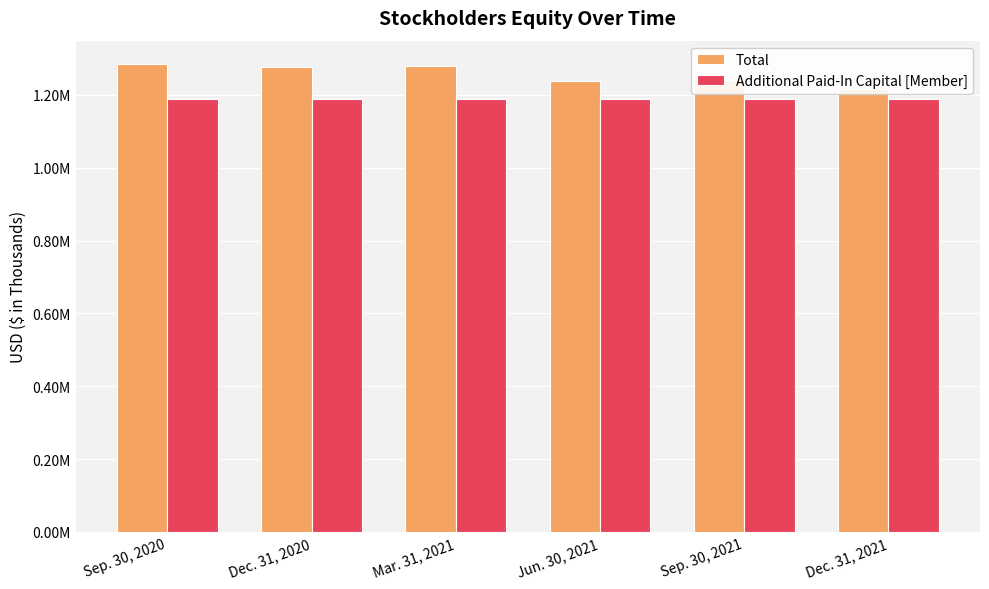

Is it true that Total equals 1216660 at Dec. 31, 2021?

True